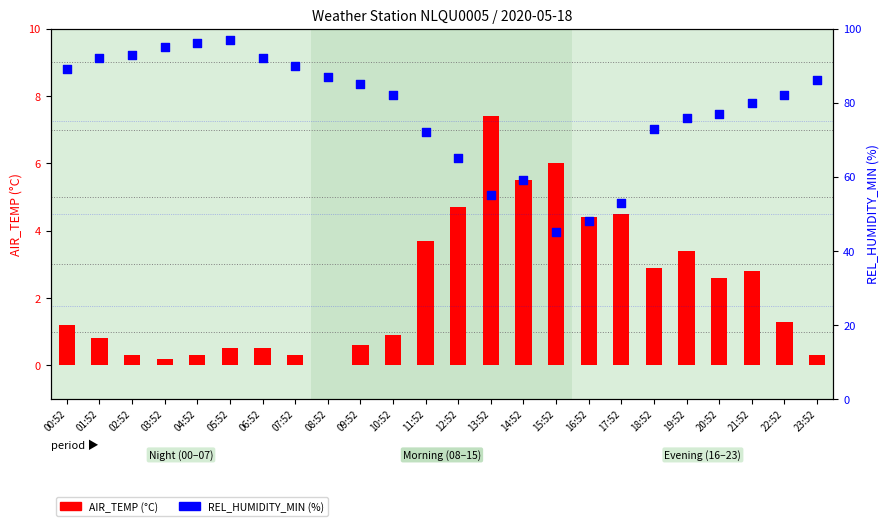

Which series has the largest total across all categories?

REL_HUMIDITY_MIN